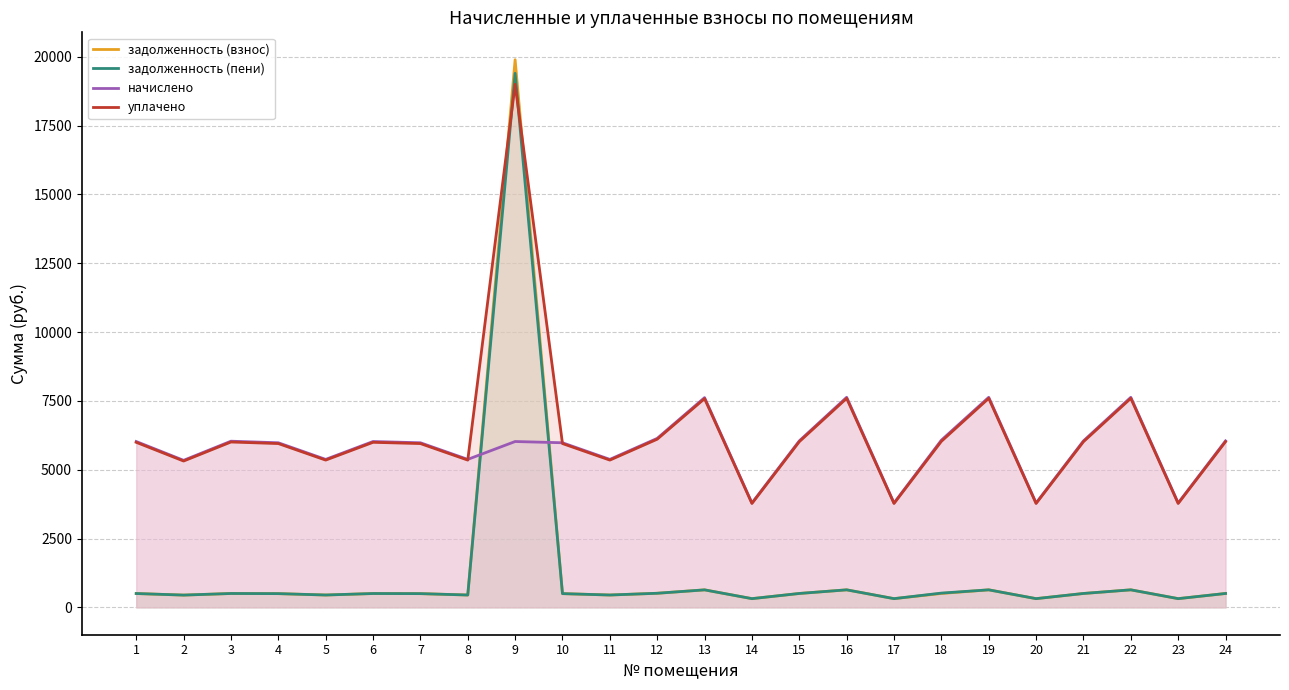

Rank the series at 15 from lowest to highest value.

задолженность (взнос), задолженность (пени), уплачено, начислено